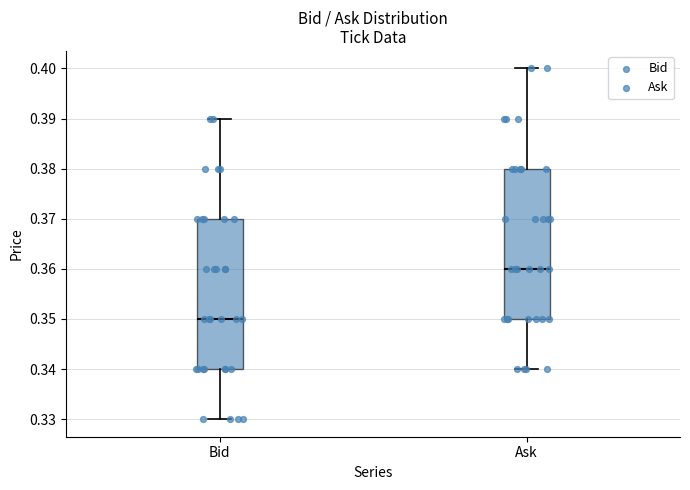

Where is the upper edge of the box for Ask on the y-axis? The values are not printed on the chart, so give them approximately, as read against the axis.

0.38